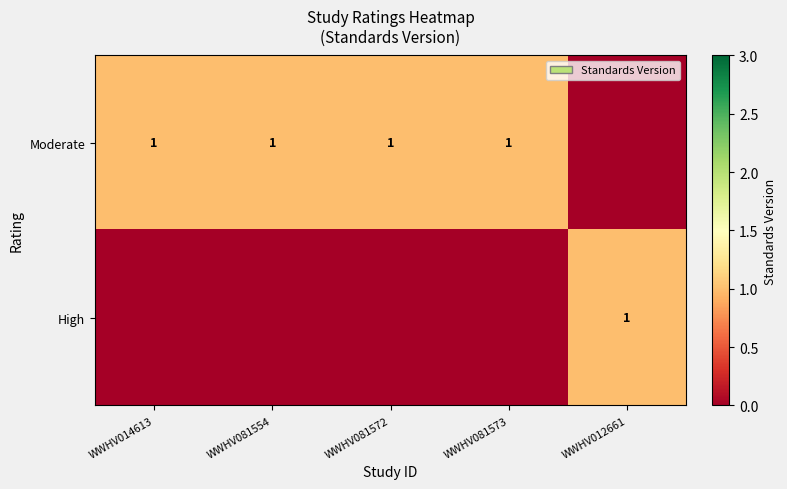

Which category has the lowest value across all series?

WWHV012661